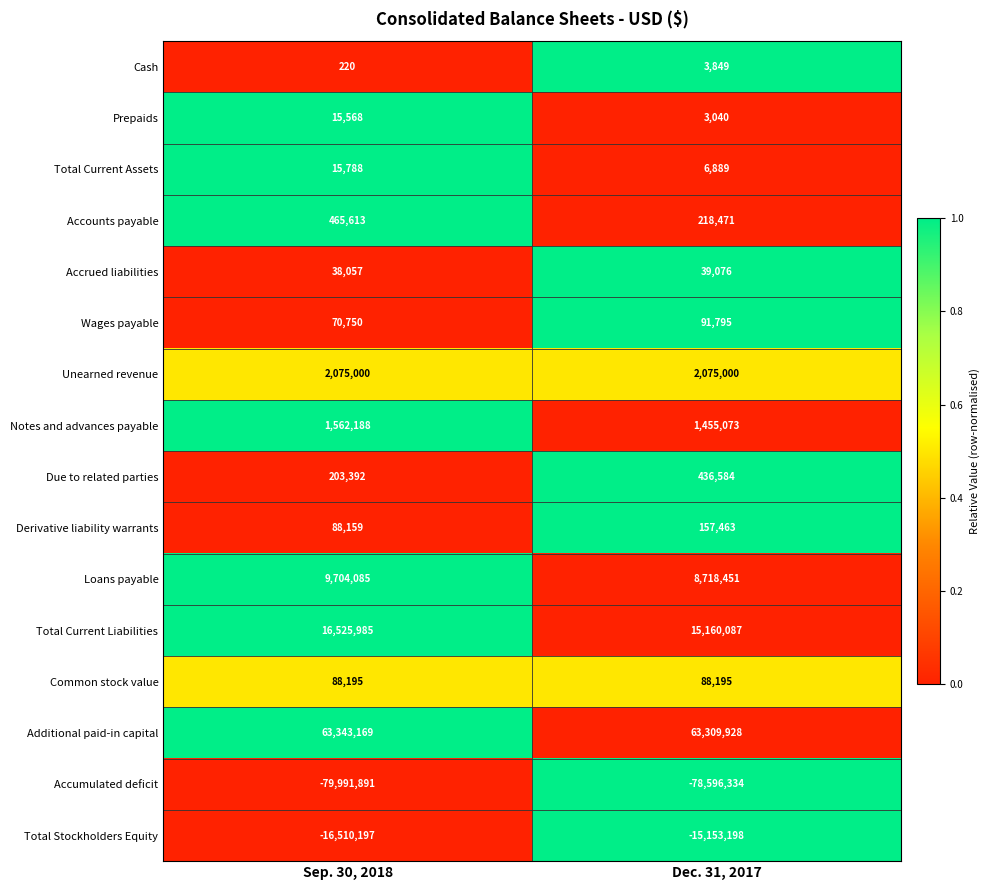

Which series changed the most between Sep. 30, 2018 and Dec. 31, 2017?

Accumulated deficit